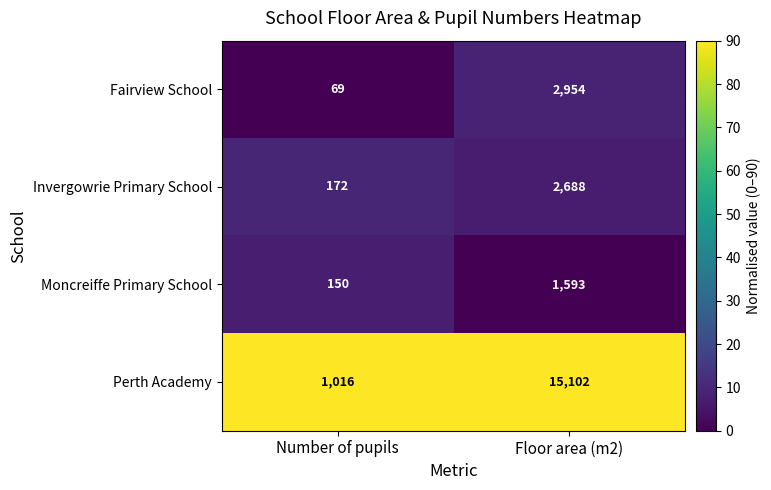

Reading right to left, transcribe all the data shown in this chart.

Fairview School: Floor area (m2)=2954	Number of pupils=69
Invergowrie Primary School: Floor area (m2)=2688	Number of pupils=172
Moncreiffe Primary School: Floor area (m2)=1593	Number of pupils=150
Perth Academy: Floor area (m2)=15102	Number of pupils=1016